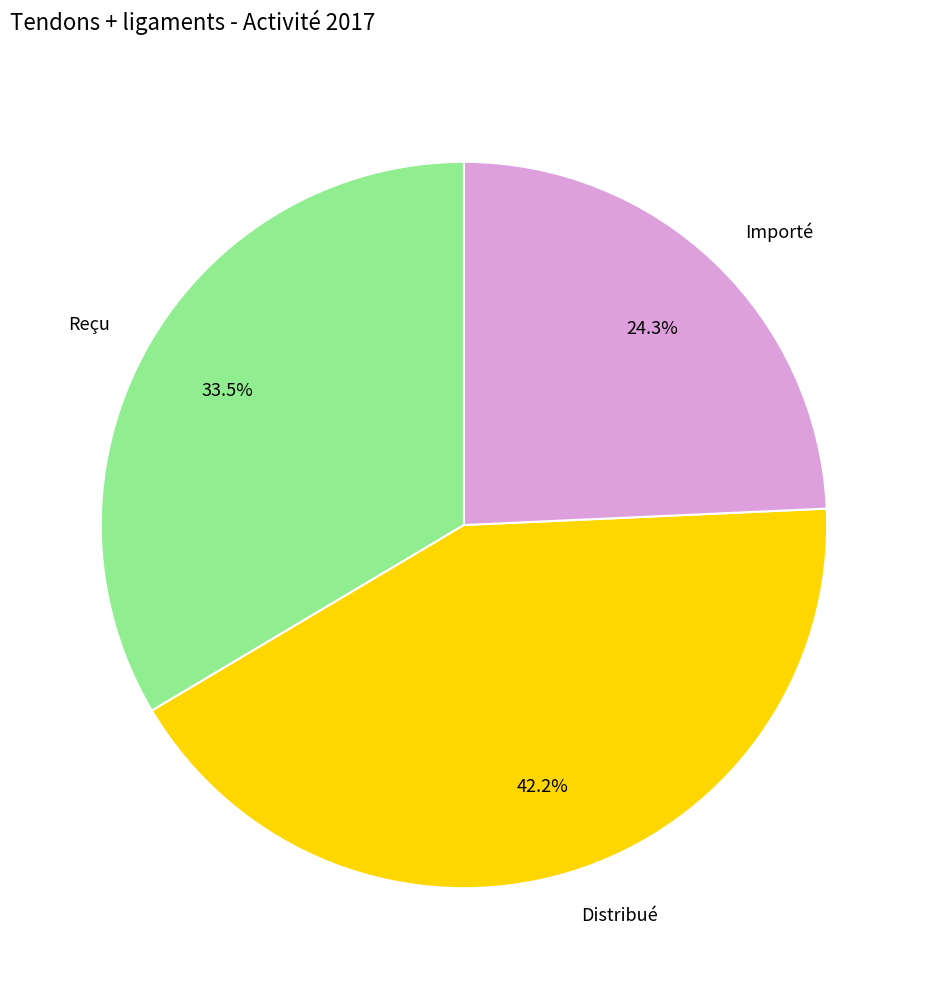

What is the ratio of the value at Importé to the value at Distribué?

0.6